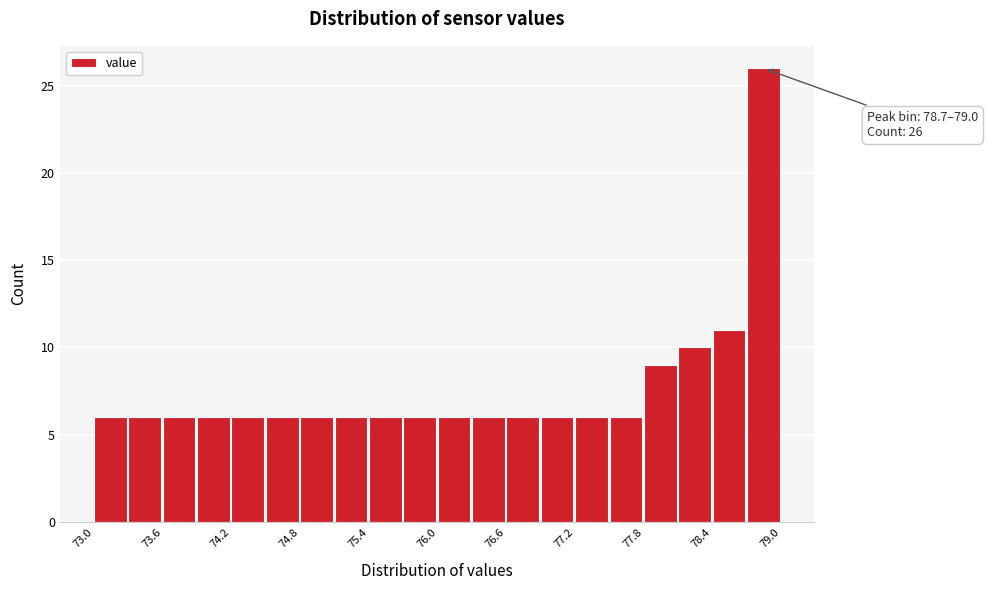

Read against the x-axis, roughly where is the centre of the tallest bar?

78.8